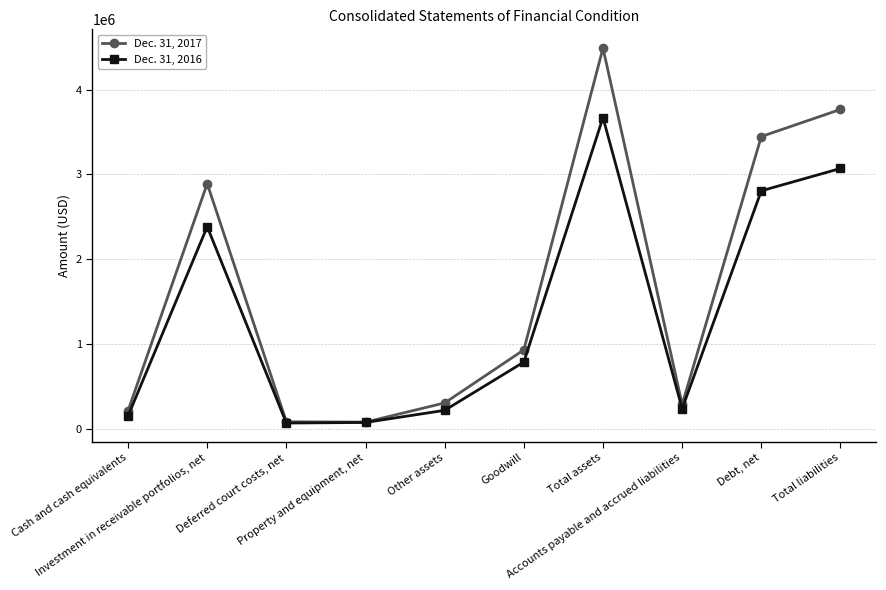

Which series changed the most between Other assets and Total assets?

Dec. 31, 2017